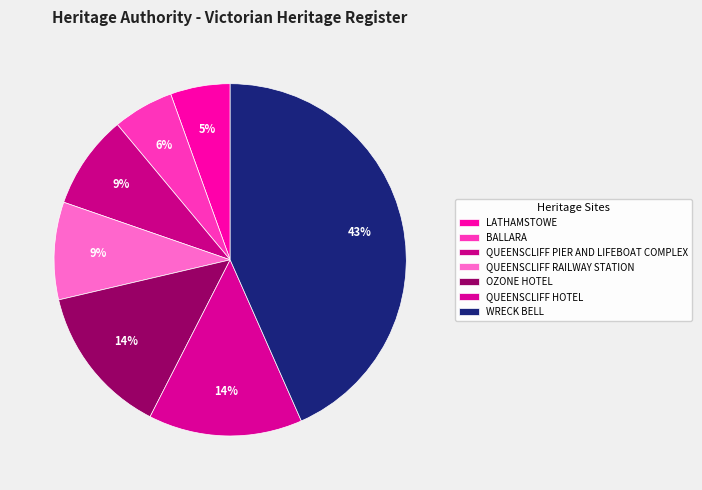

Count the number of slices in the pie.

7